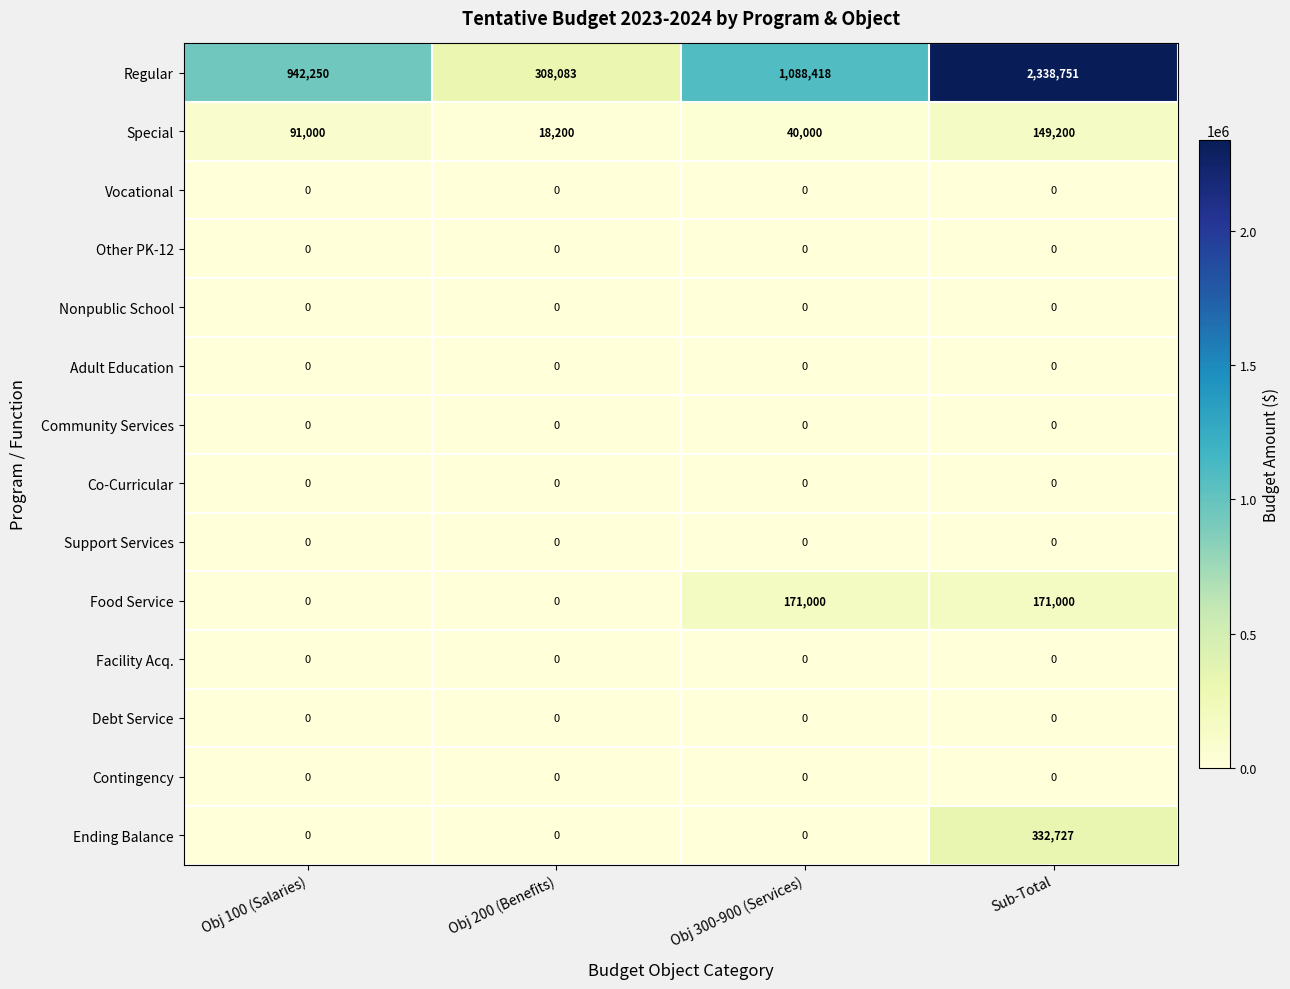

What is the spread (max minus min) of values at Sub-Total?

2338751